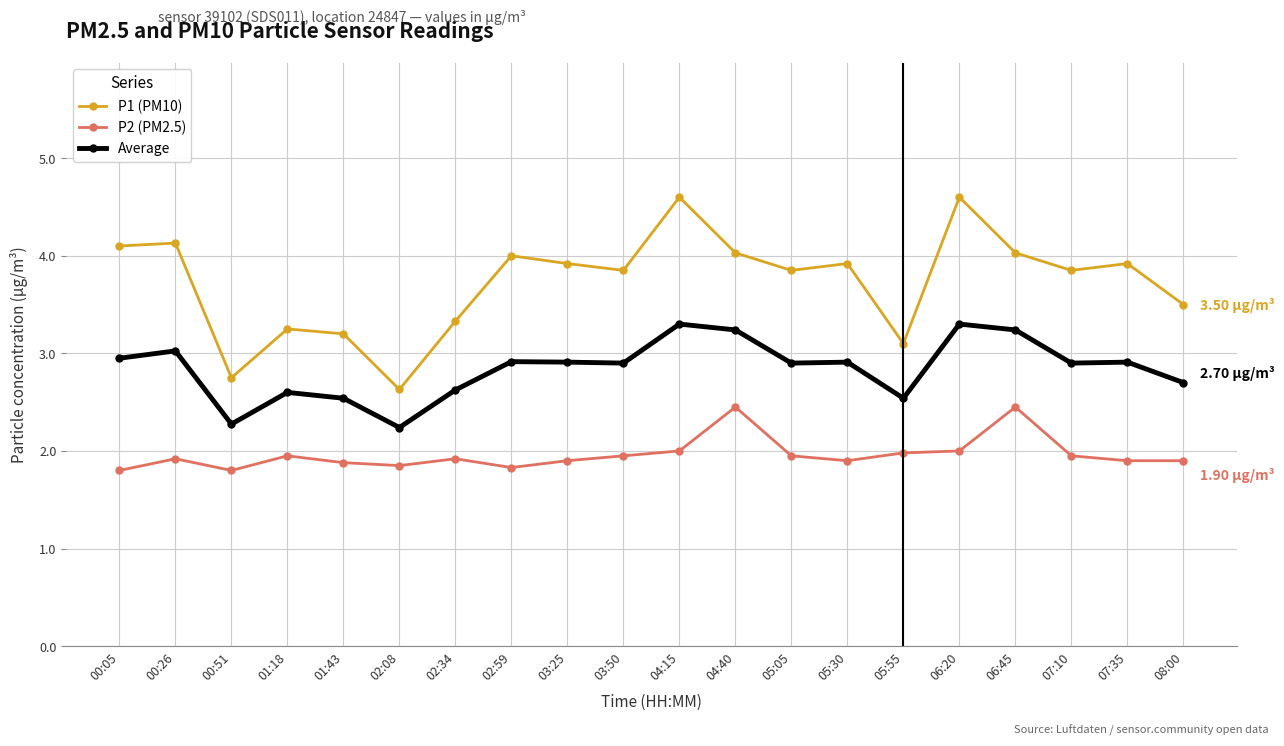

What position from the right is 05:05?

8